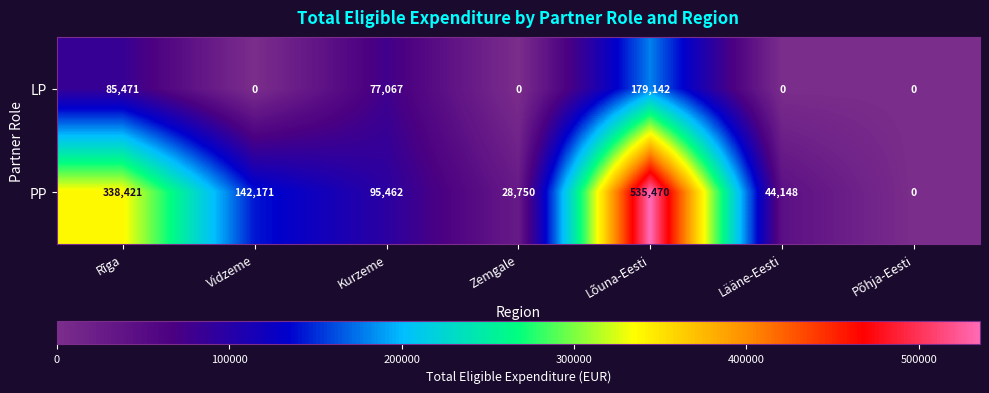

List the series in order of their overall mean, lowest first.

LP, PP